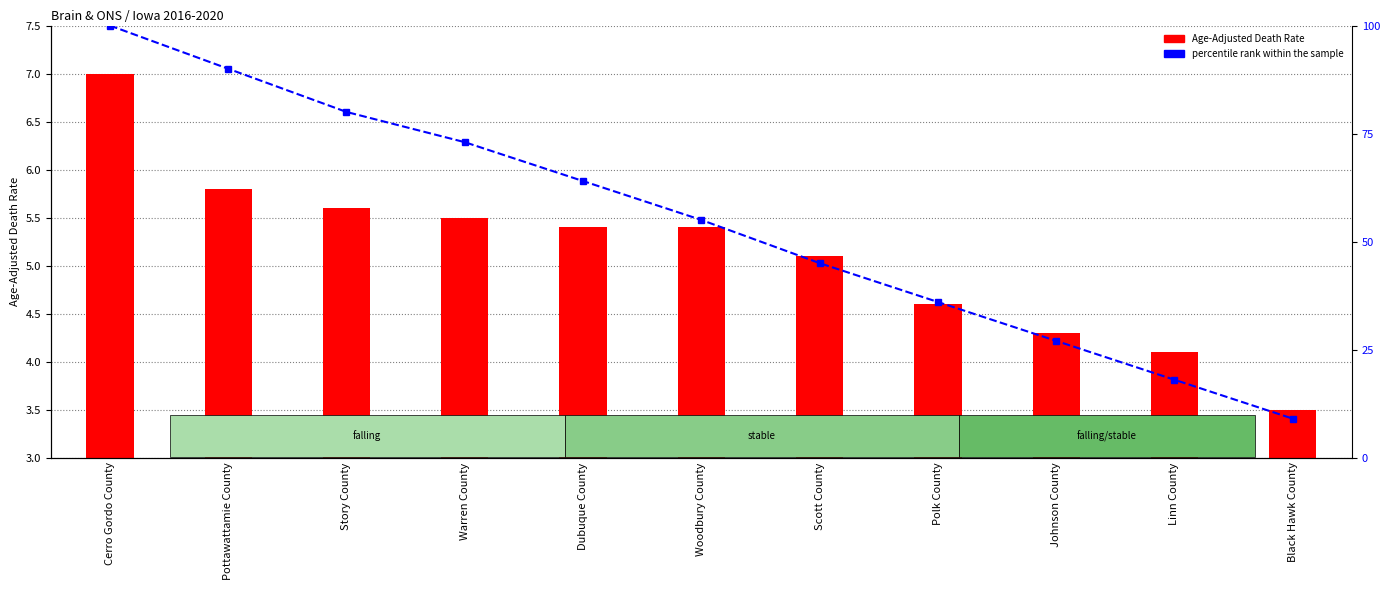

What is the difference between the Age-Adjusted Death Rate values at Cerro Gordo County and Johnson County?

2.7